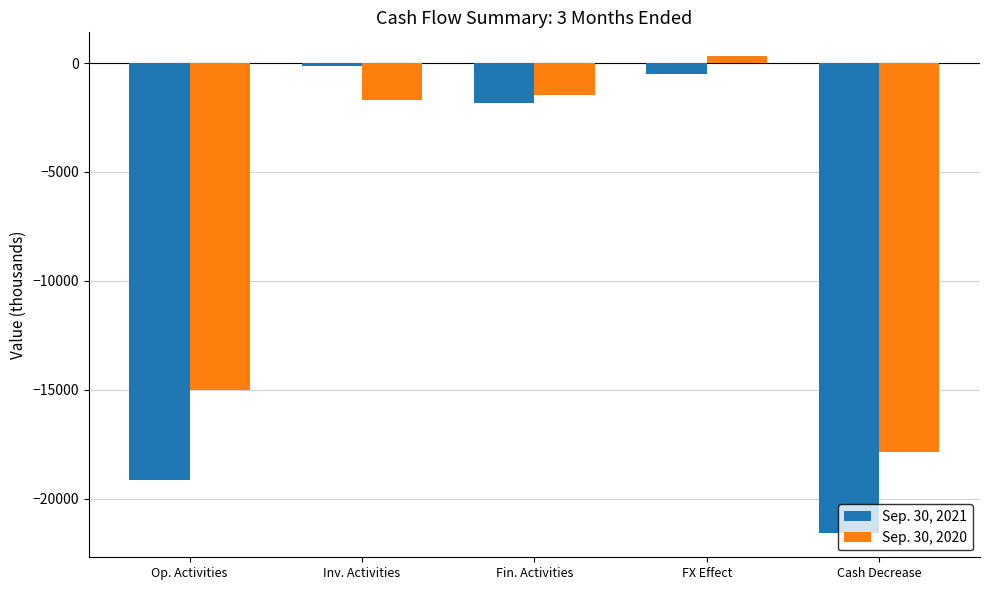

Reading left to right, extract all data points from this chart.

Sep. 30, 2021: Op. Activities=-19153	Inv. Activities=-116	Fin. Activities=-1817	FX Effect=-514	Cash Decrease=-21600
Sep. 30, 2020: Op. Activities=-15020	Inv. Activities=-1703	Fin. Activities=-1454	FX Effect=316	Cash Decrease=-17861